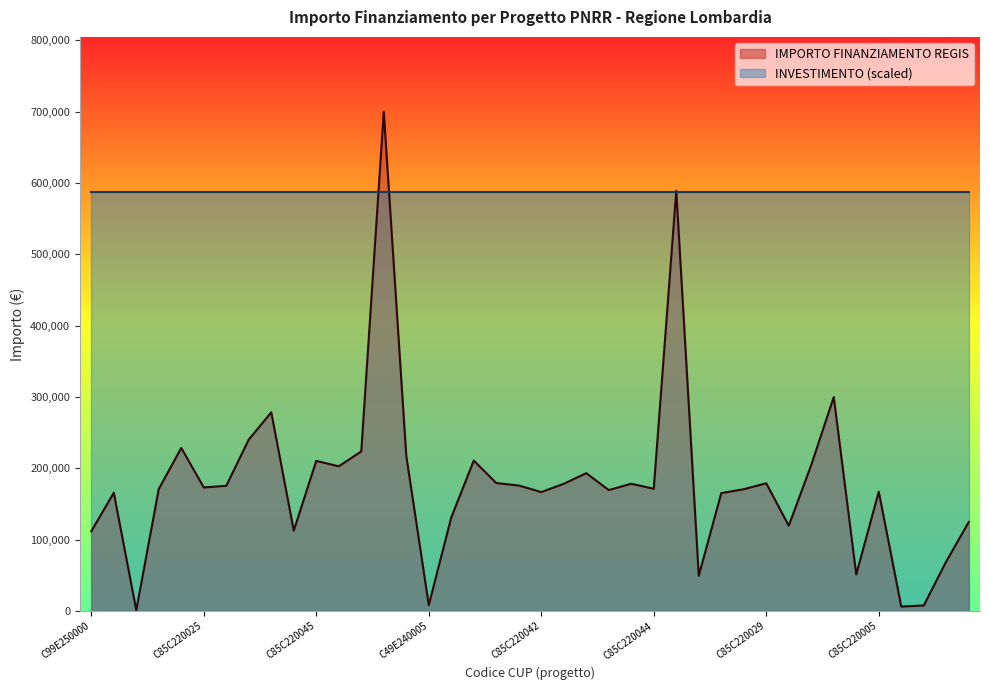

Rank the series by their maximum value, from lowest to highest.

INVESTIMENTO (scaled), IMPORTO FINANZIAMENTO REGIS